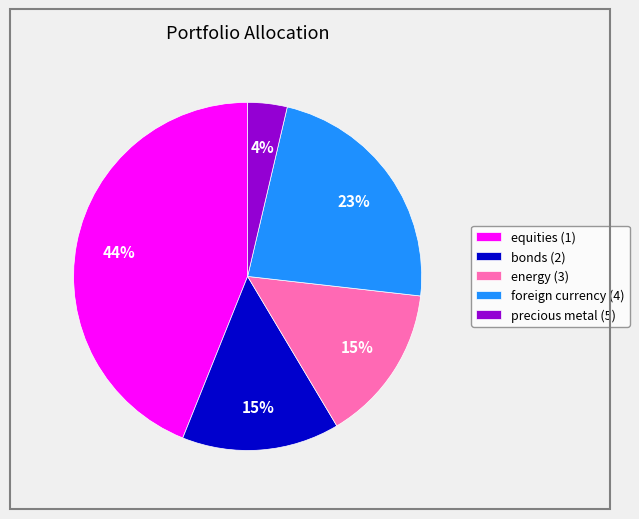

How many slices are in this pie chart?

5